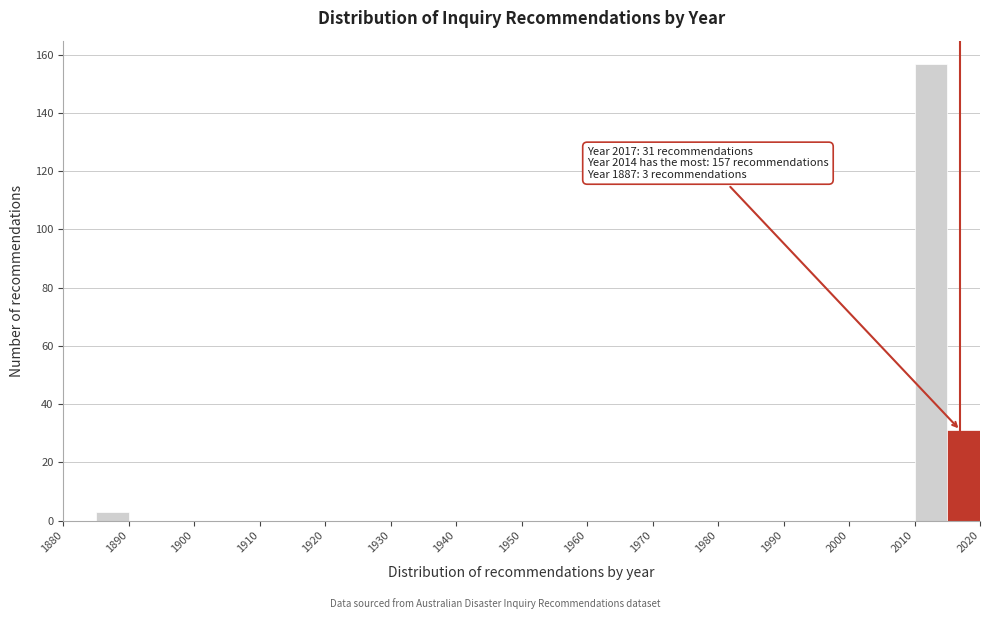

Over which range of the x-axis is the bar tallest?

2010 to 2015